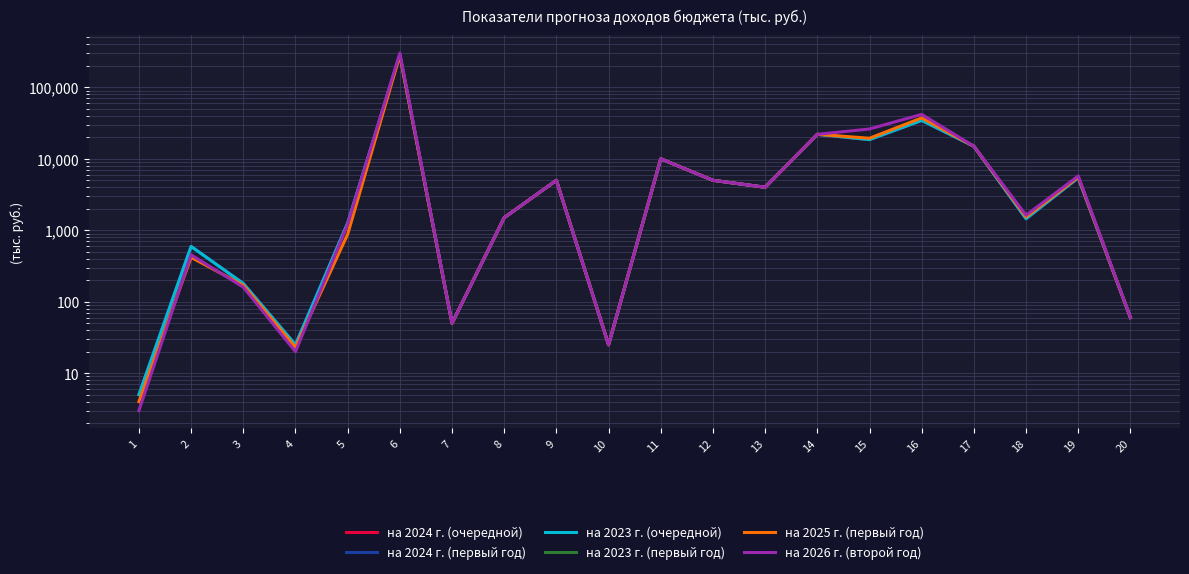

True or false: на 2024 г. (очередной) and на 2023 г. (очередной) cross at least once.

False